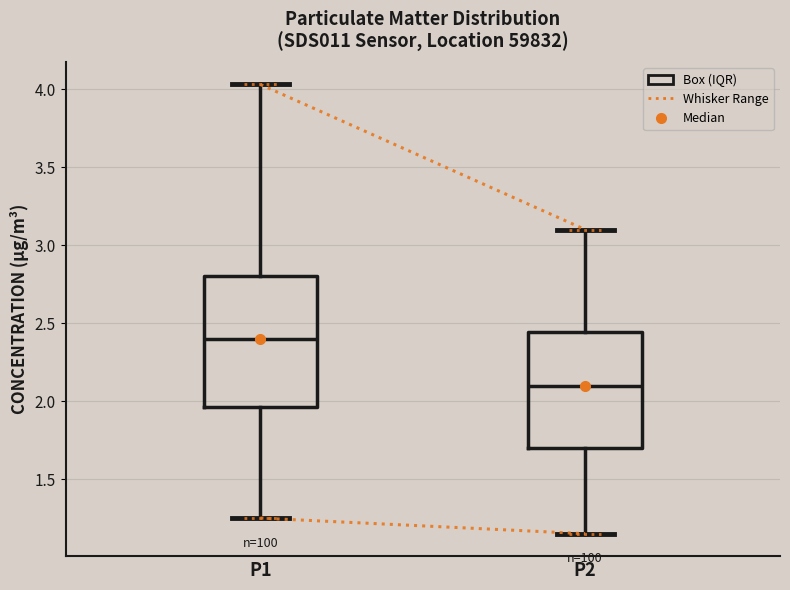

Reading left to right, transcribe this box plot: for each box, give where its median line is, the range the box spans, and where its two whiskers end, as read against the y-axis. The values are not printed on the chart, so give them approximately, as read against the axis.

P1: median 2.40, box 1.95 to 2.80, whiskers 1.25 to 4.05
P2: median 2.10, box 1.70 to 2.45, whiskers 1.15 to 3.10